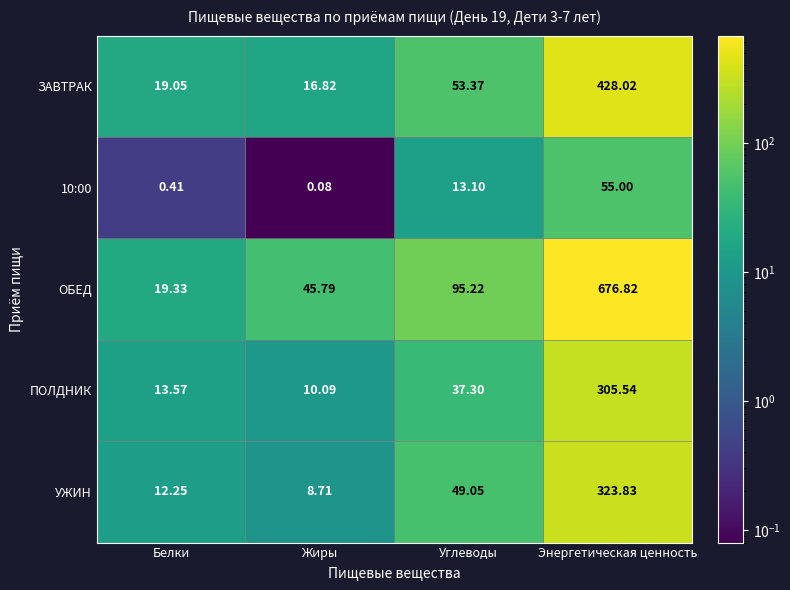

Which series has the largest total across all categories?

ОБЕД